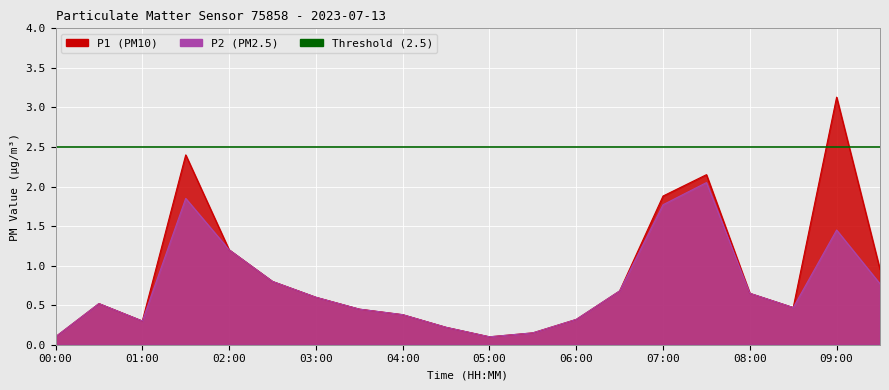

What is the label of the 3rd point from the right?

08:30